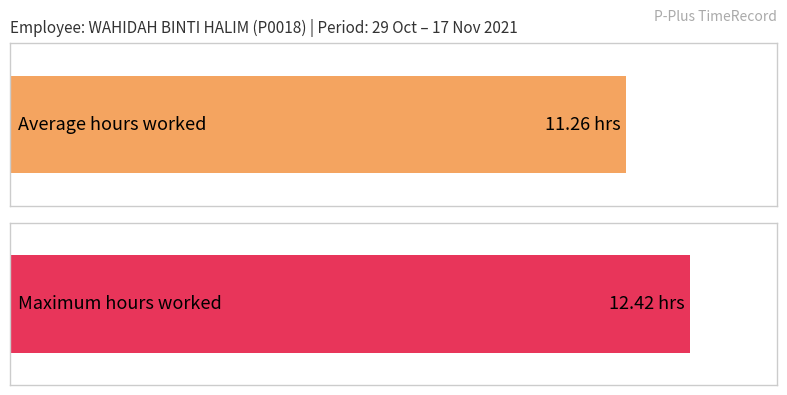

Does the chart contain any negative values?

No